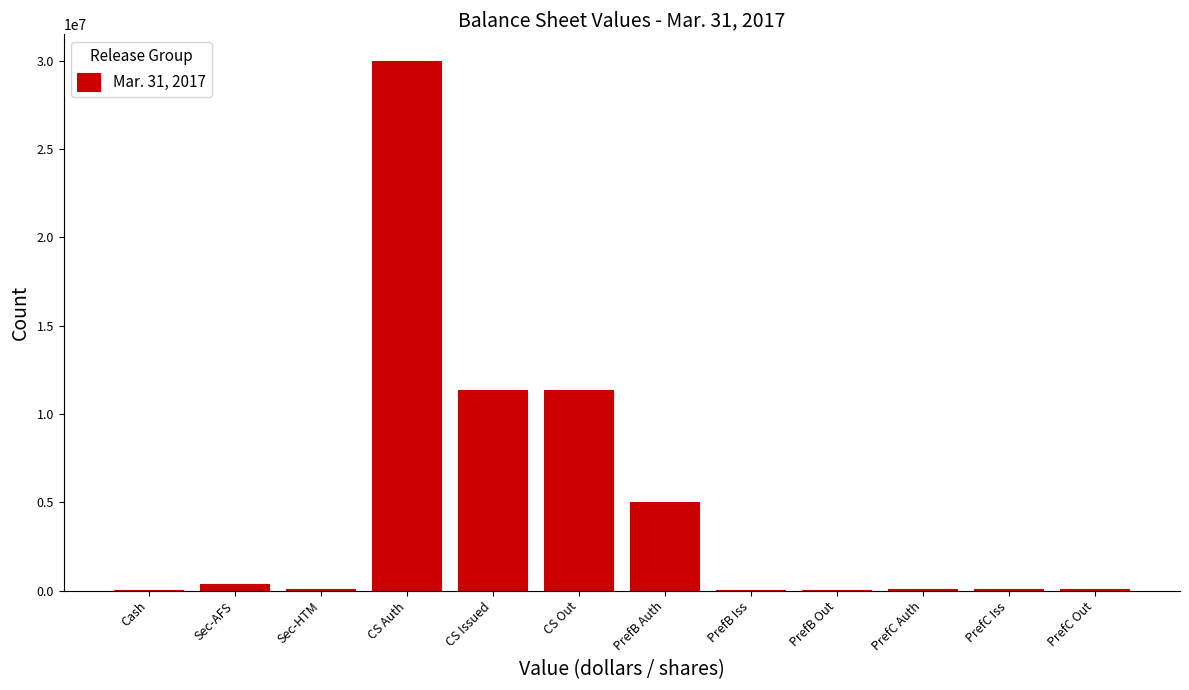

What is the sum of all values?

58571884